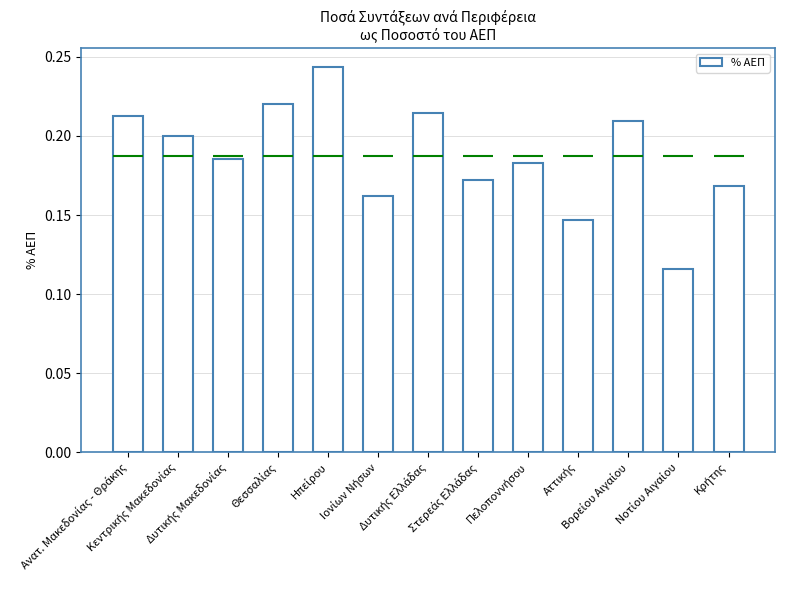

What is the label of the 5th bar from the right?

Πελοποννήσου